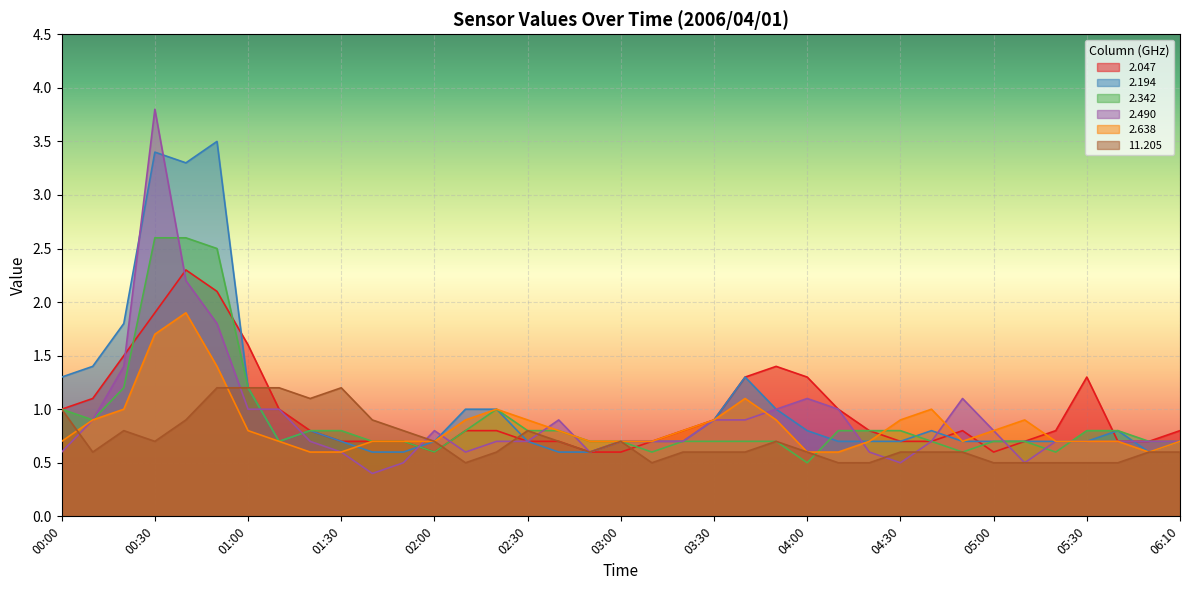

True or false: 11.205 and 2.638 cross at least once.

True